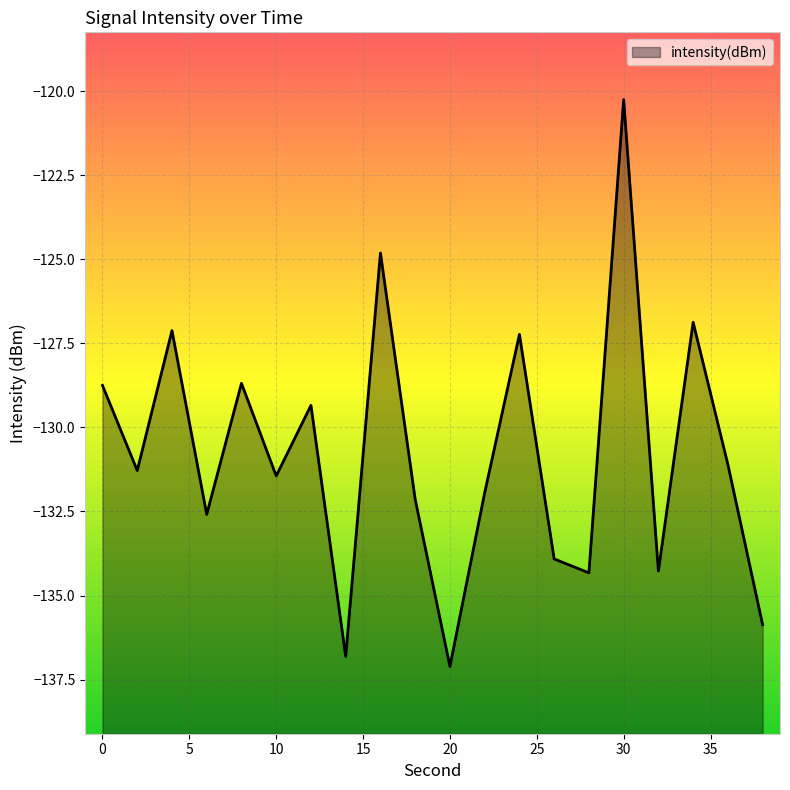

What is the difference between the second highest and second lowest values?

12.0